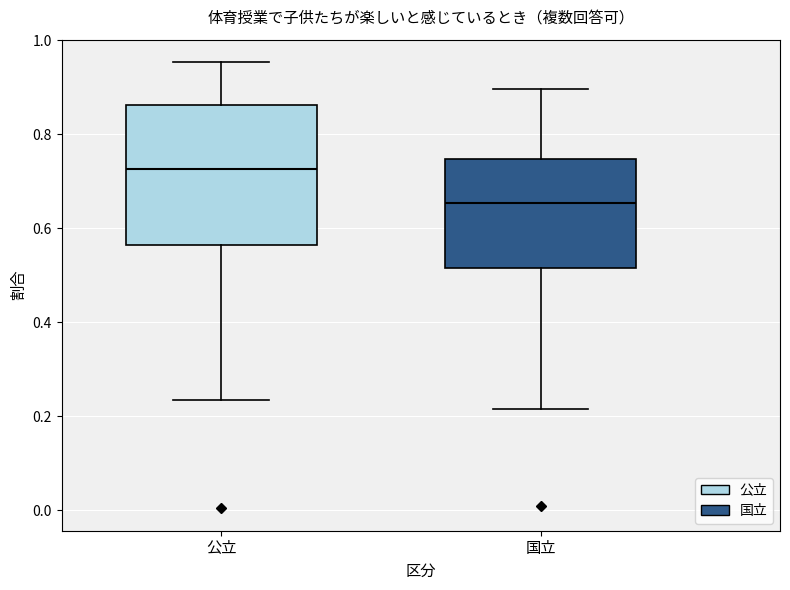

Which box has the highest median line?

公立